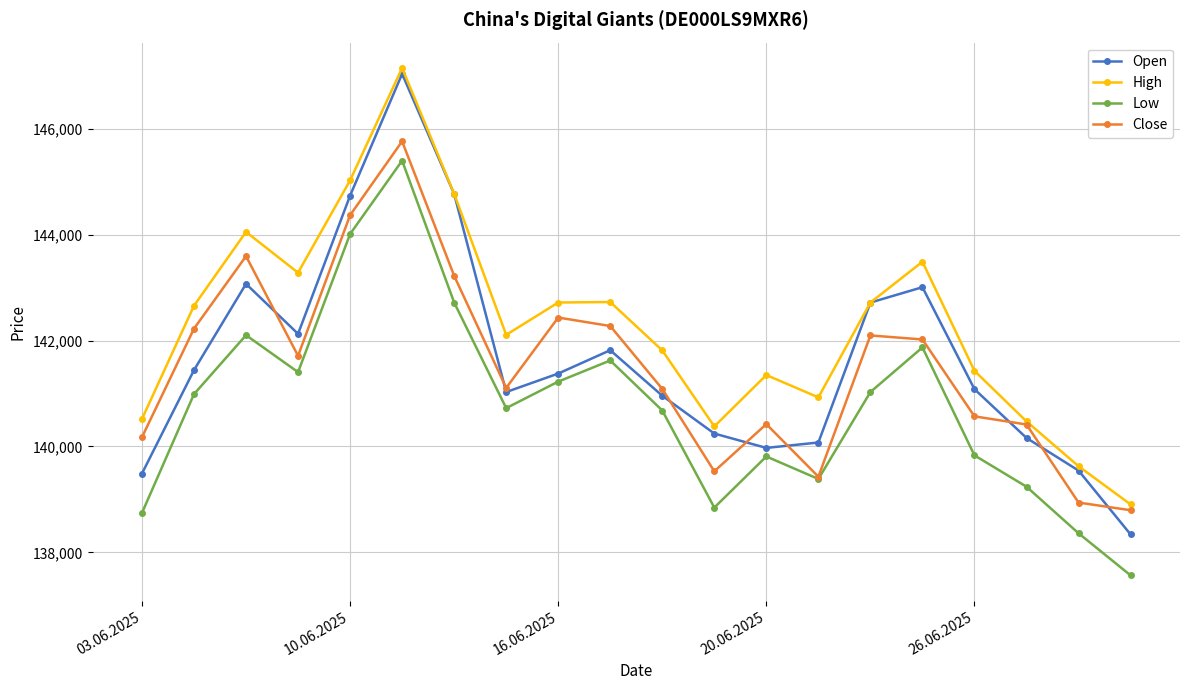

What is the minimum value shown in the chart?

137566